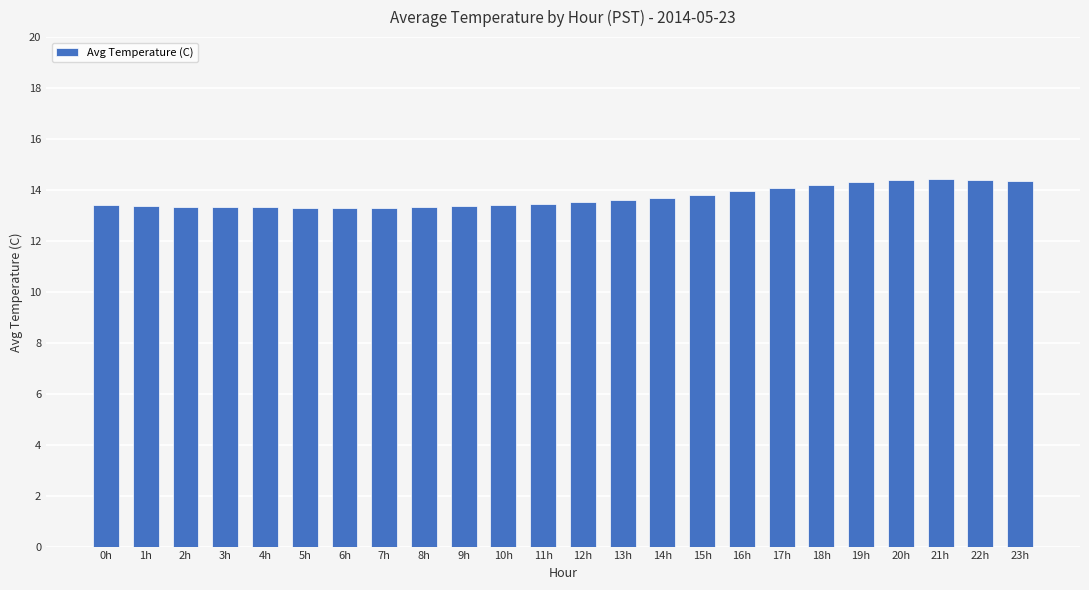

What is the smallest value displayed?

13.3